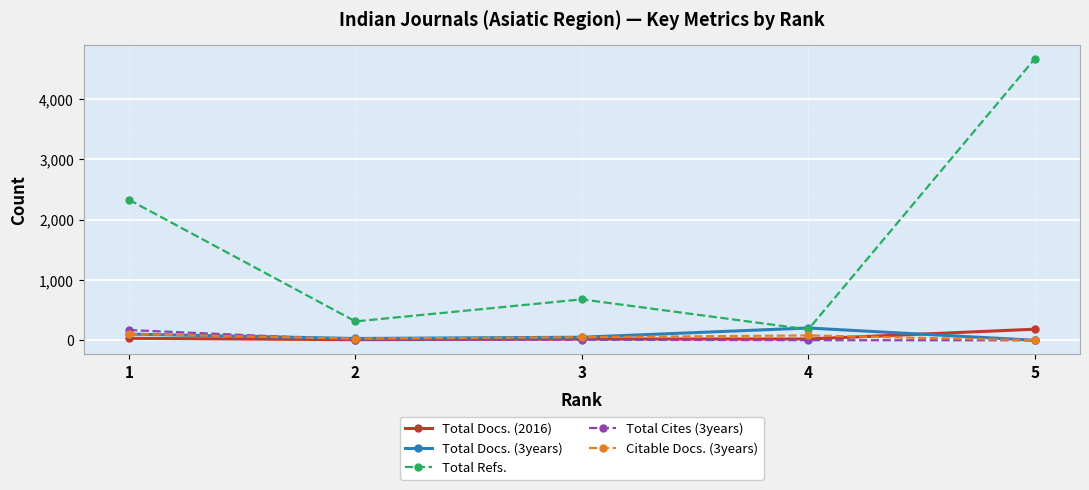

What is the spread (max minus min) of values at 5?

4660